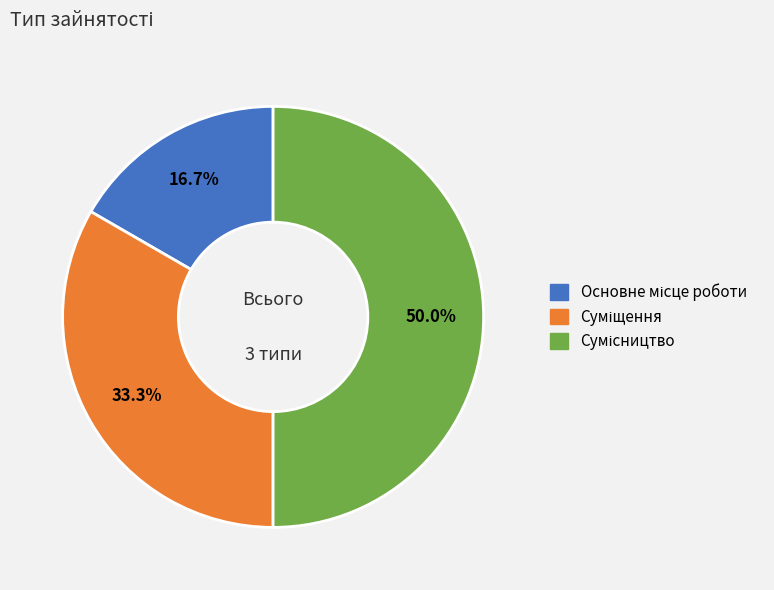

How many segments does this pie chart have?

3